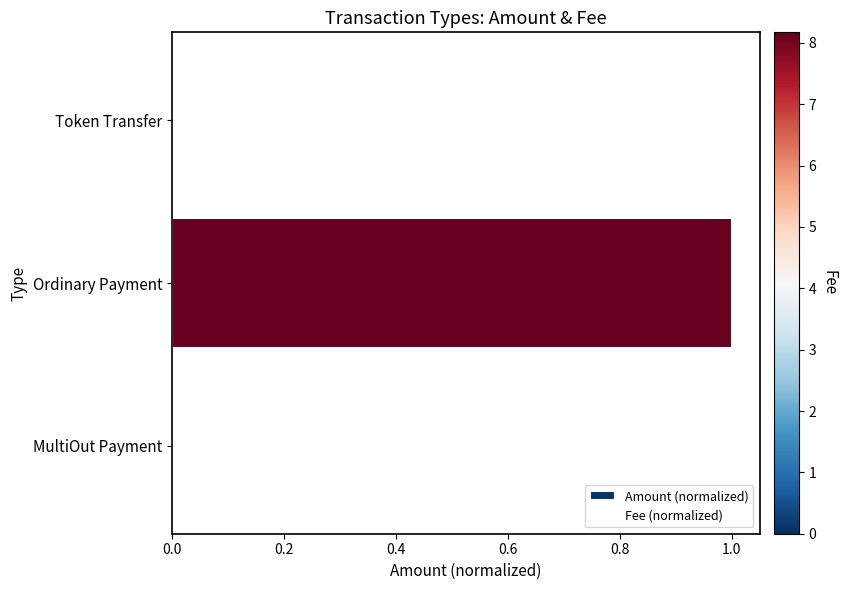

Count the number of data series in this chart.

1